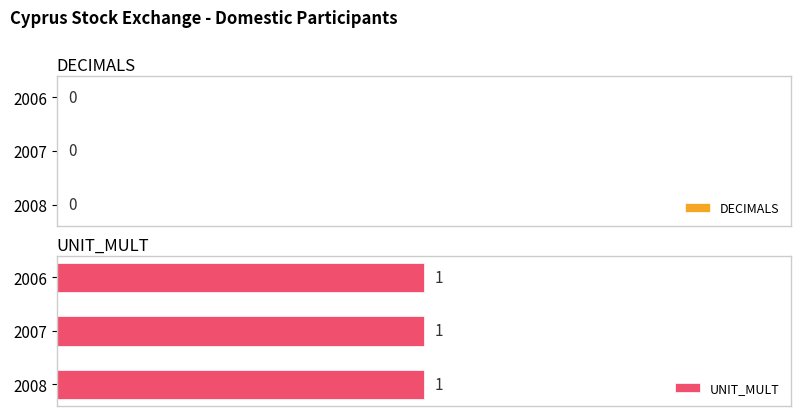

Reading left to right, extract all data points from this chart.

DECIMALS: 2006=0	2007=0	2008=0
UNIT_MULT: 2006=1	2007=1	2008=1